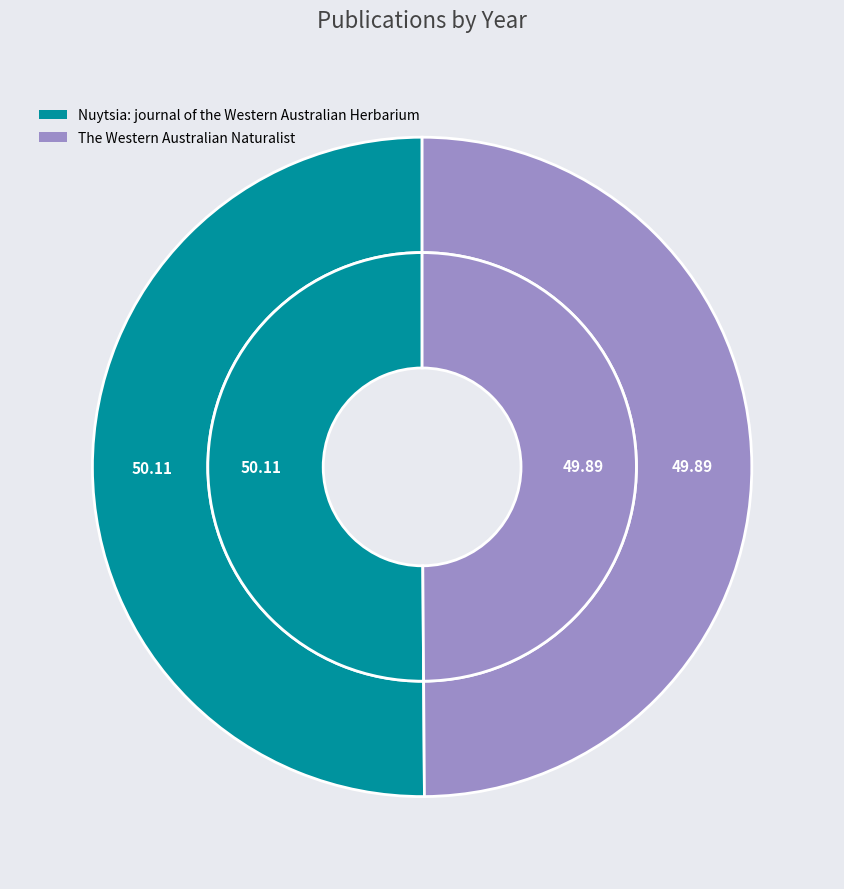

Is it true that The Western Australian Naturalist is 55% of the pie?

False